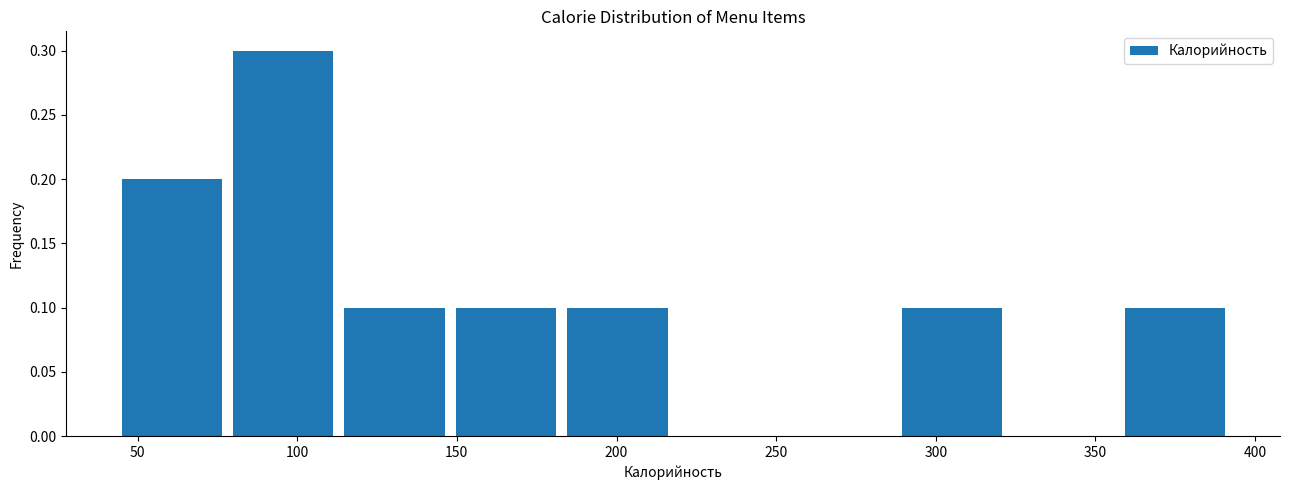

Which range on the x-axis has the tallest bar?

80 to 115